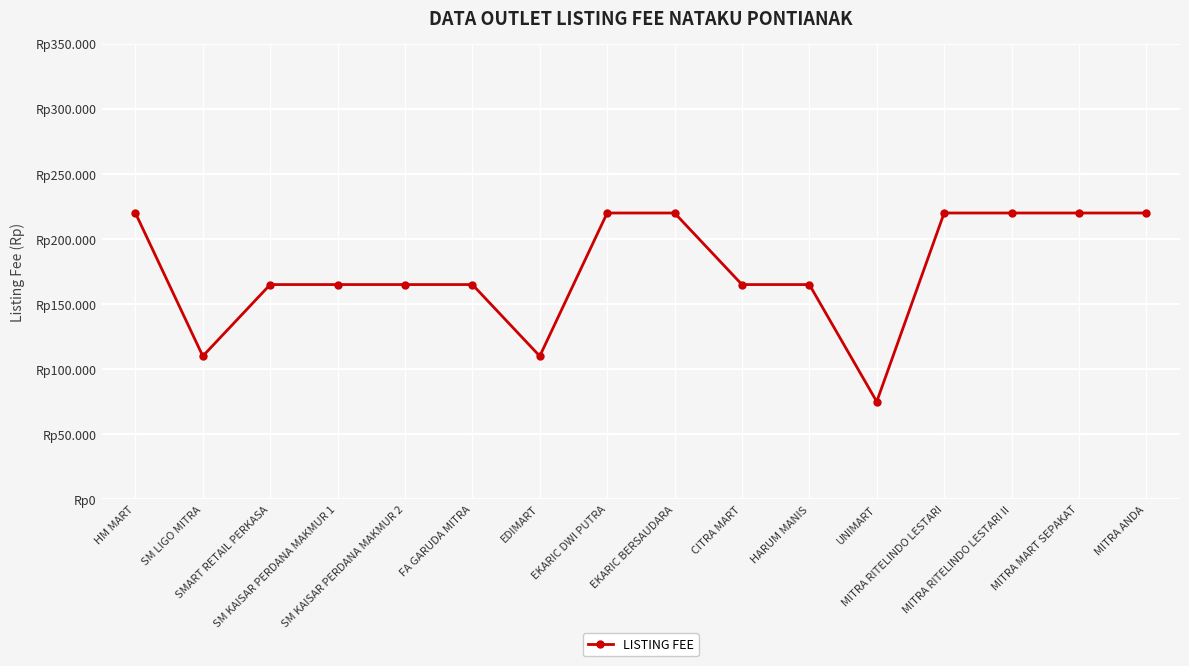

What is the approximate value at SMART RETAIL PERKASA, to the nearest 100?

165000